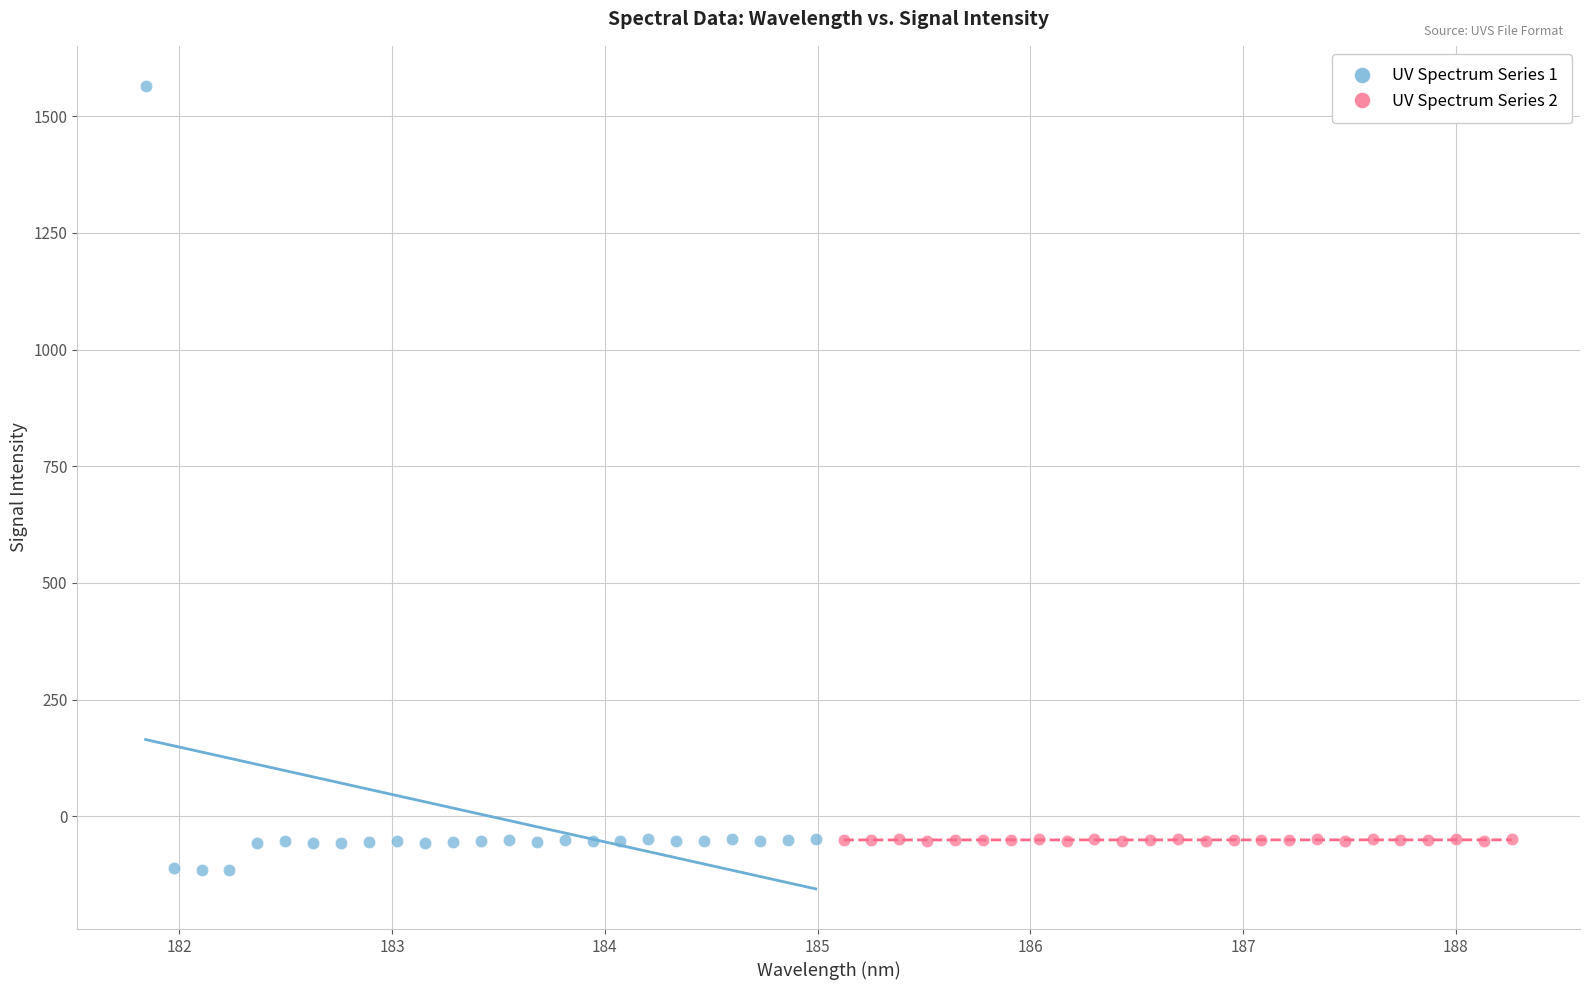

Which series has the largest Y range (max minus min)?

UV Spectrum Series 1